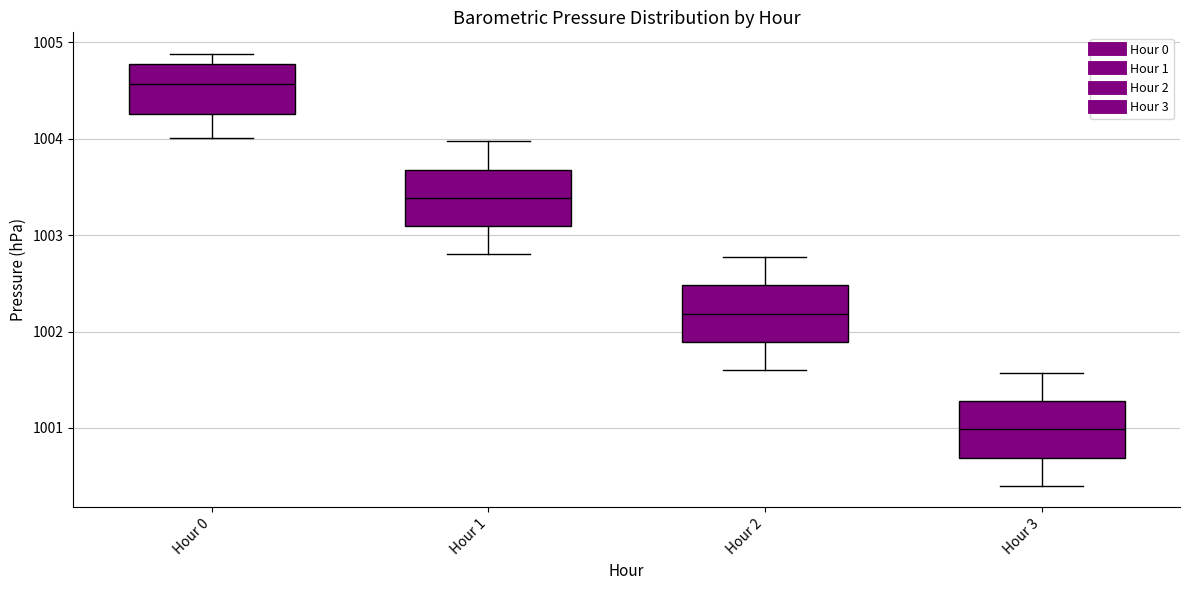

Which box has the highest median line?

Hour 0